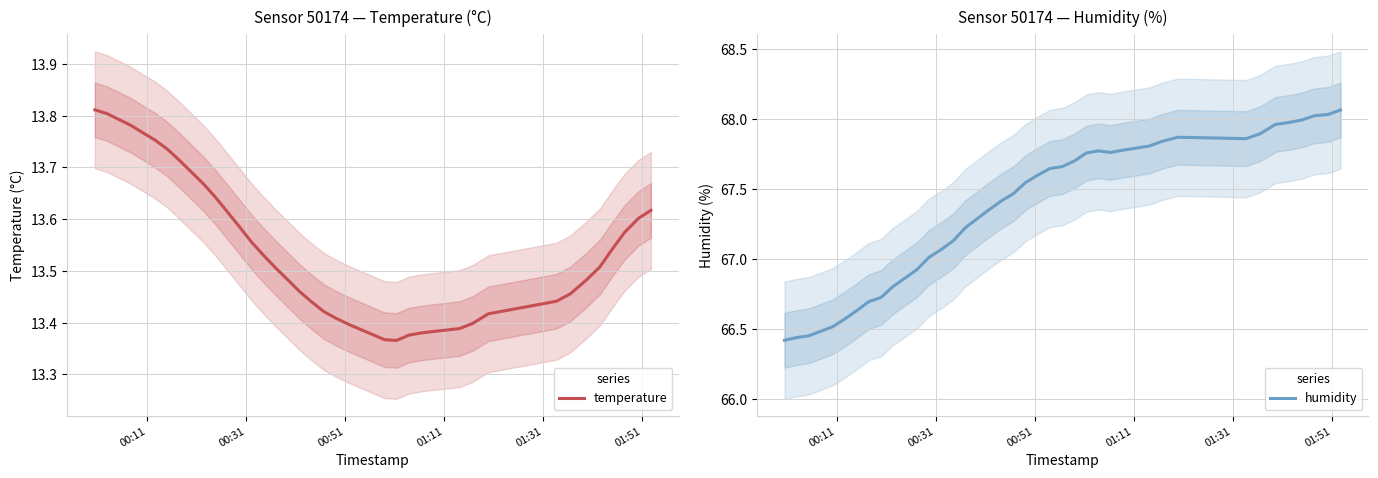

Which series has the largest range (max minus min)?

humidity